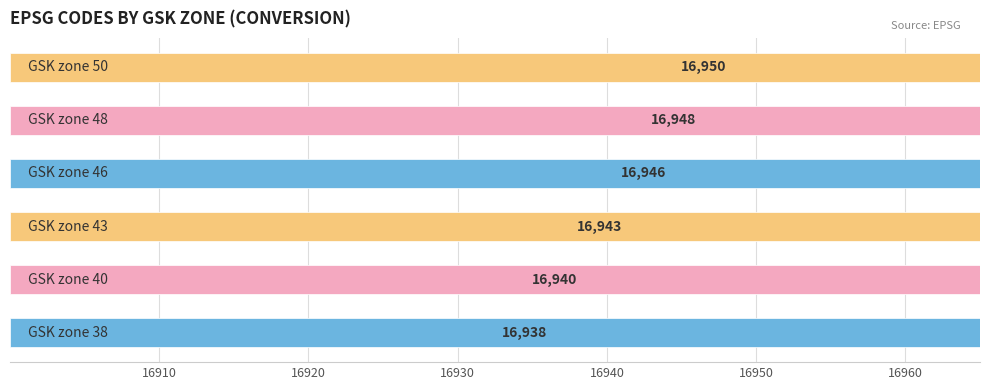

What is the value of the 1st bar from the left?

16938